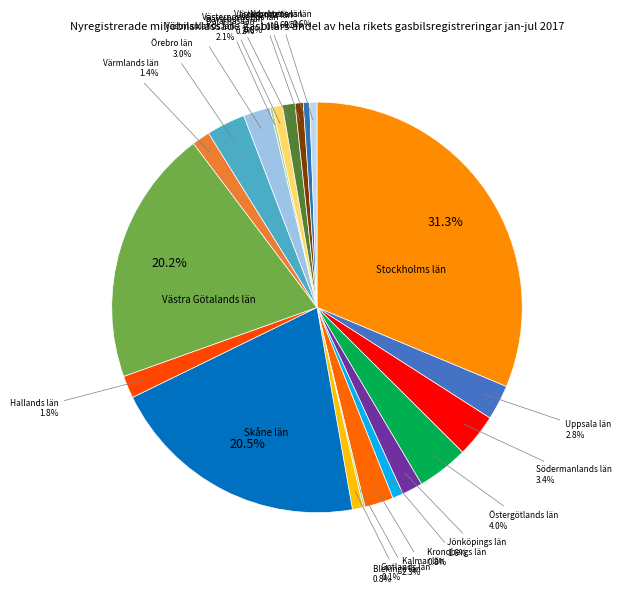

To the nearest percent, what is the average slice percentage?

5%